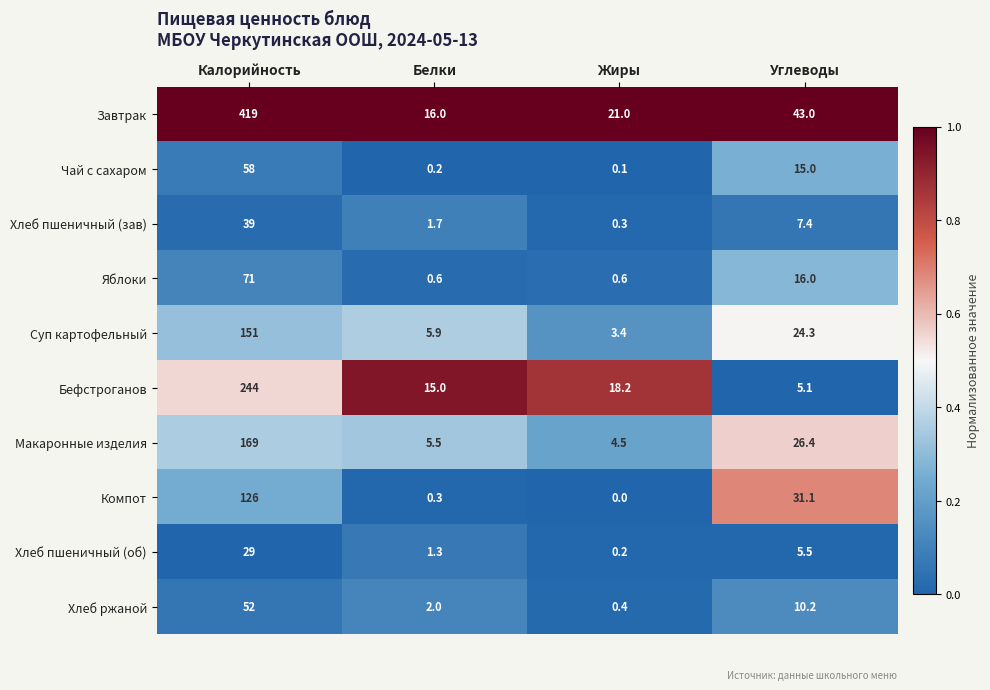

At which category is the sum across all series the highest?

Калорийность